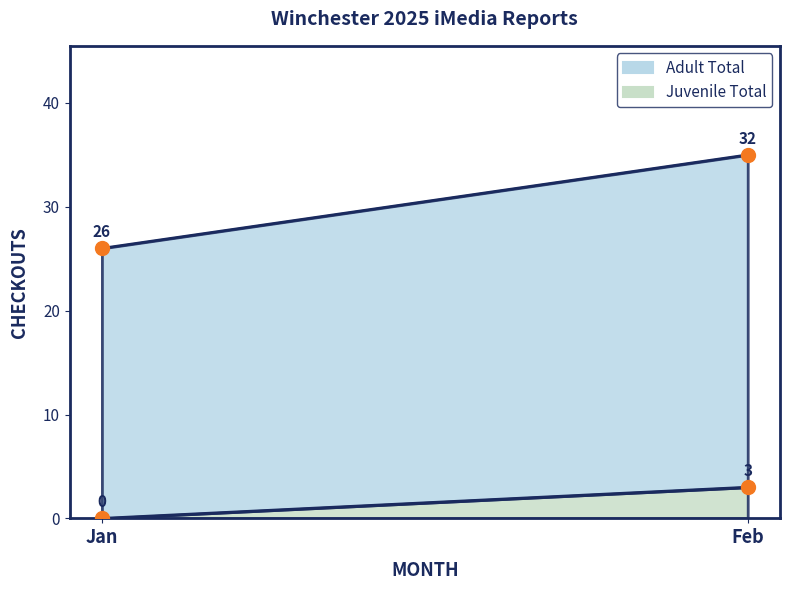

Between Jan and Feb, which series saw the biggest shift?

Adult Total